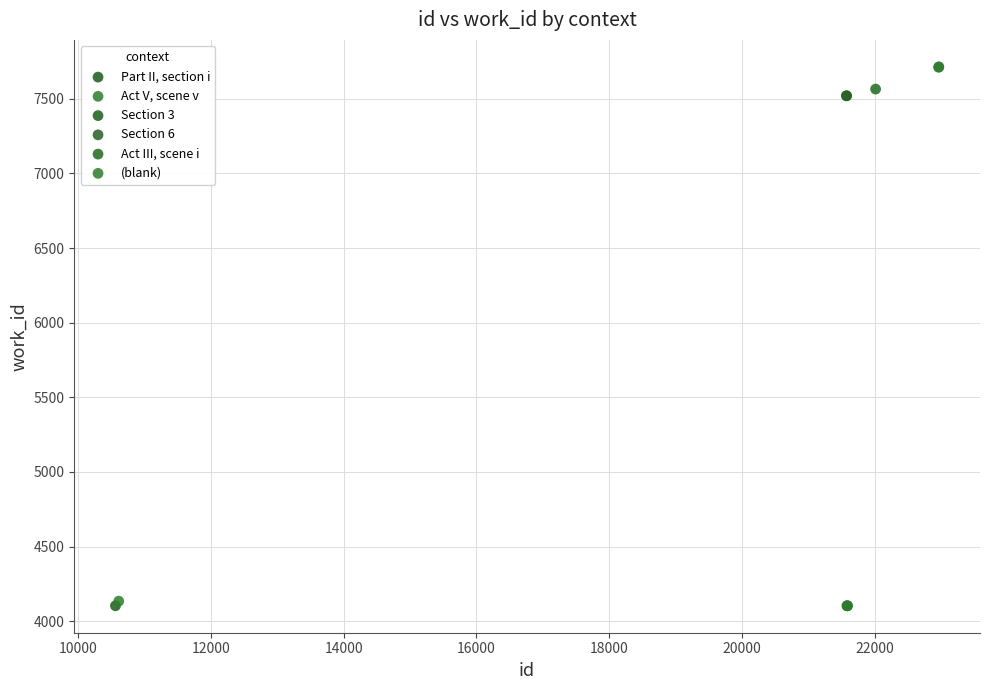

What are all the series names shown in the legend?

Part II, section i, Act V, scene v, Section 3, Section 6, Act III, scene i, (blank)